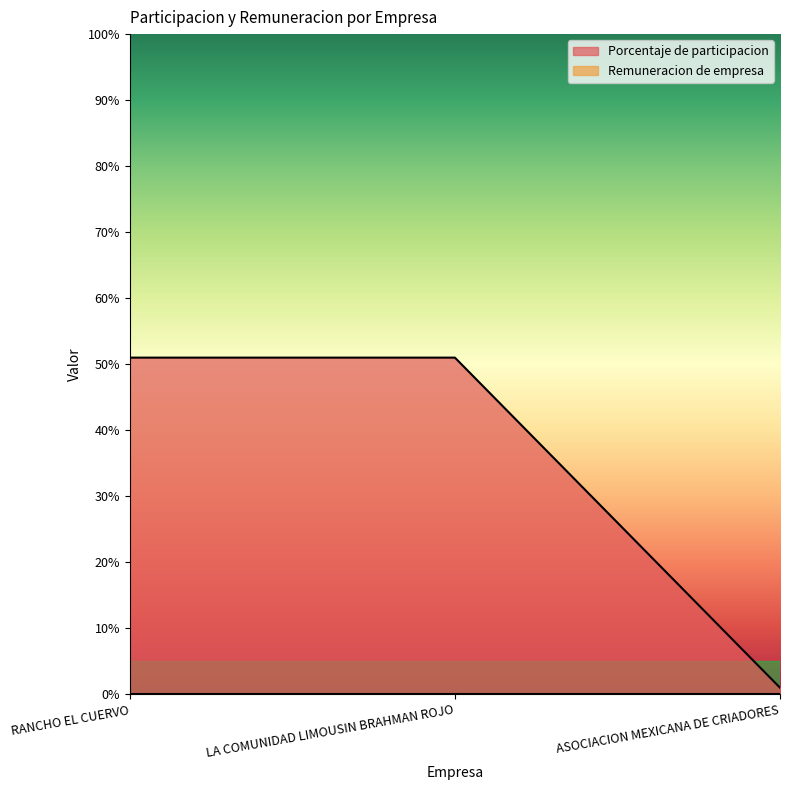

Rank the categories by value from highest to lowest.

RANCHO EL CUERVO, LA COMUNIDAD LIMOUSIN BRAHMAN ROJO, ASOCIACION MEXICANA DE CRIADORES